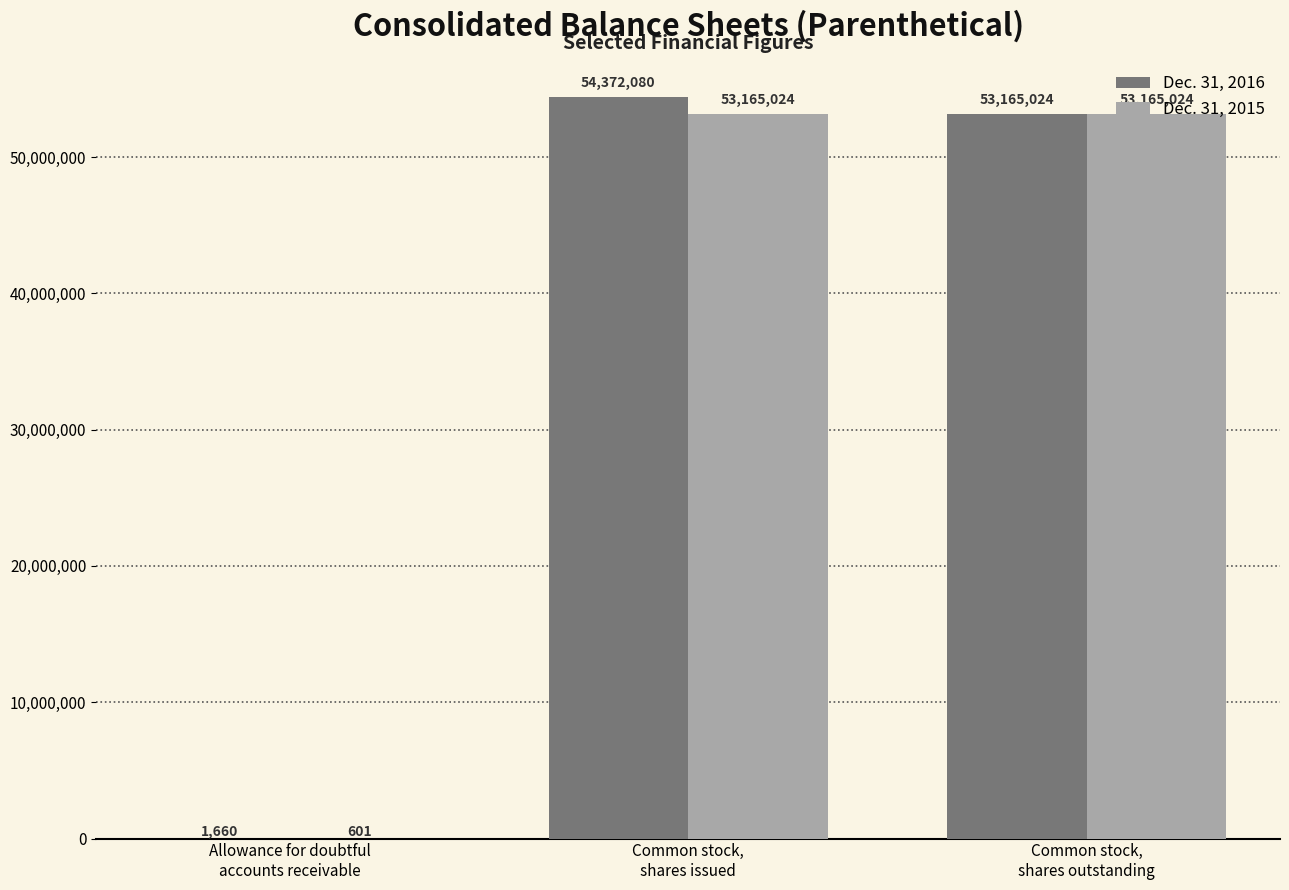

Reading left to right, what are all the values shown in this chart?

Dec. 31, 2016: 1660	54372080	53165024
Dec. 31, 2015: 601	53165024	53165024